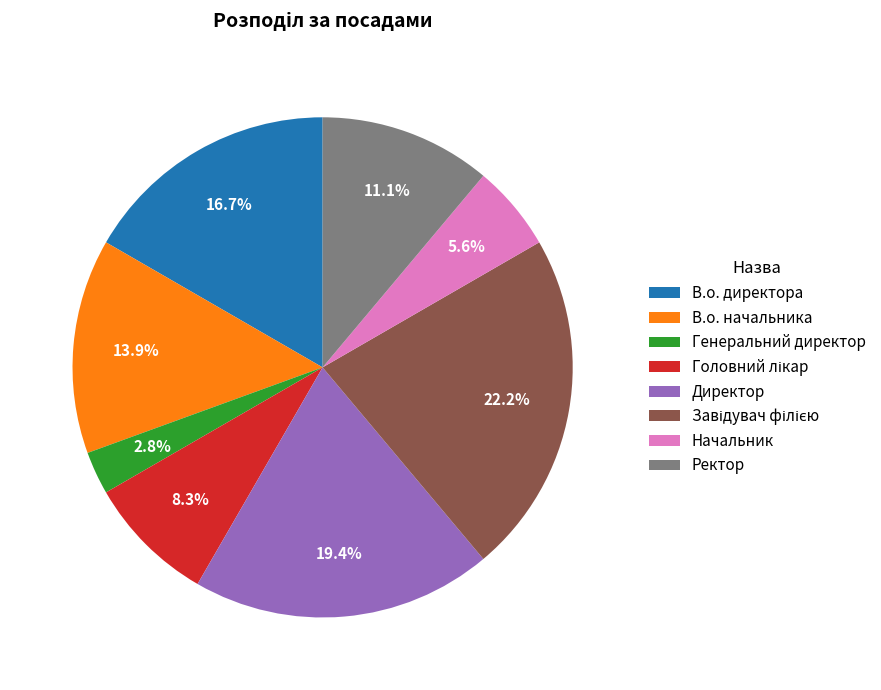

What is the smallest slice in the pie chart?

Генеральний директор